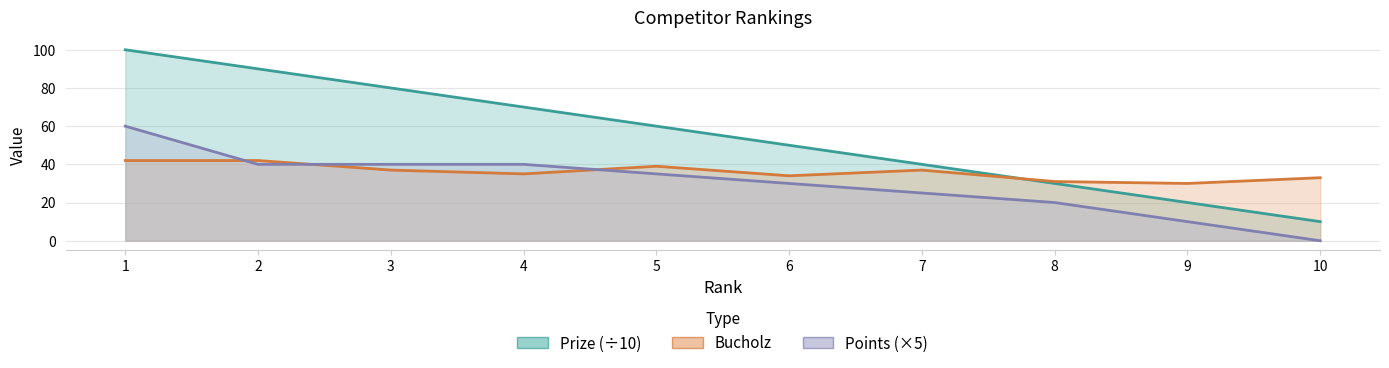

What is the value of the Bucholz point at the 4th from the left?

35